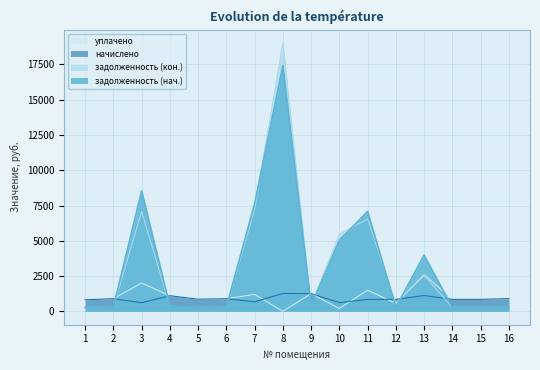

Reading left to right, extract all data points from this chart.

задолженность (нач.): 1=272.9	2=297.4	3=8535.6	4=368.6	5=285.8	6=297.4	7=7628.8	8=17408.3	9=418.3	10=5026.2	11=7083.9	12=281.5	13=3979.9	14=281.5	15=284.0	16=300.2
задолженность (кон.): 1=272.9	2=297.4	3=7079.9	4=368.3	5=285.8	6=297.4	7=7233.4	8=19019.7	9=418.3	10=5474.9	11=6542.3	12=563.0	13=2539.6	14=281.5	15=281.5	16=300.2
начислено: 1=818.6	2=892.1	3=611.3	4=1105.9	5=857.5	6=892.1	7=671.8	8=1265.8	9=1255.0	10=615.6	11=844.6	12=844.6	13=1121.0	14=844.6	15=844.6	16=900.7
уплачено: 1=818.6	2=892.1	3=2005.5	4=1106.3	5=857.5	6=892.1	7=1200.0	8=0.0	9=1255.0	10=200.0	11=1500.0	12=563.0	13=2600.0	14=844.6	15=844.6	16=900.7